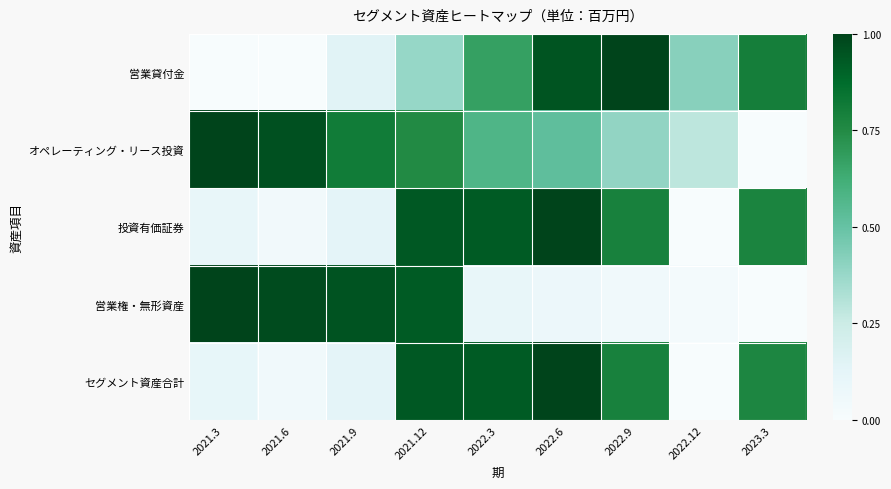

At how many categories does at least one series exceed 0?

9